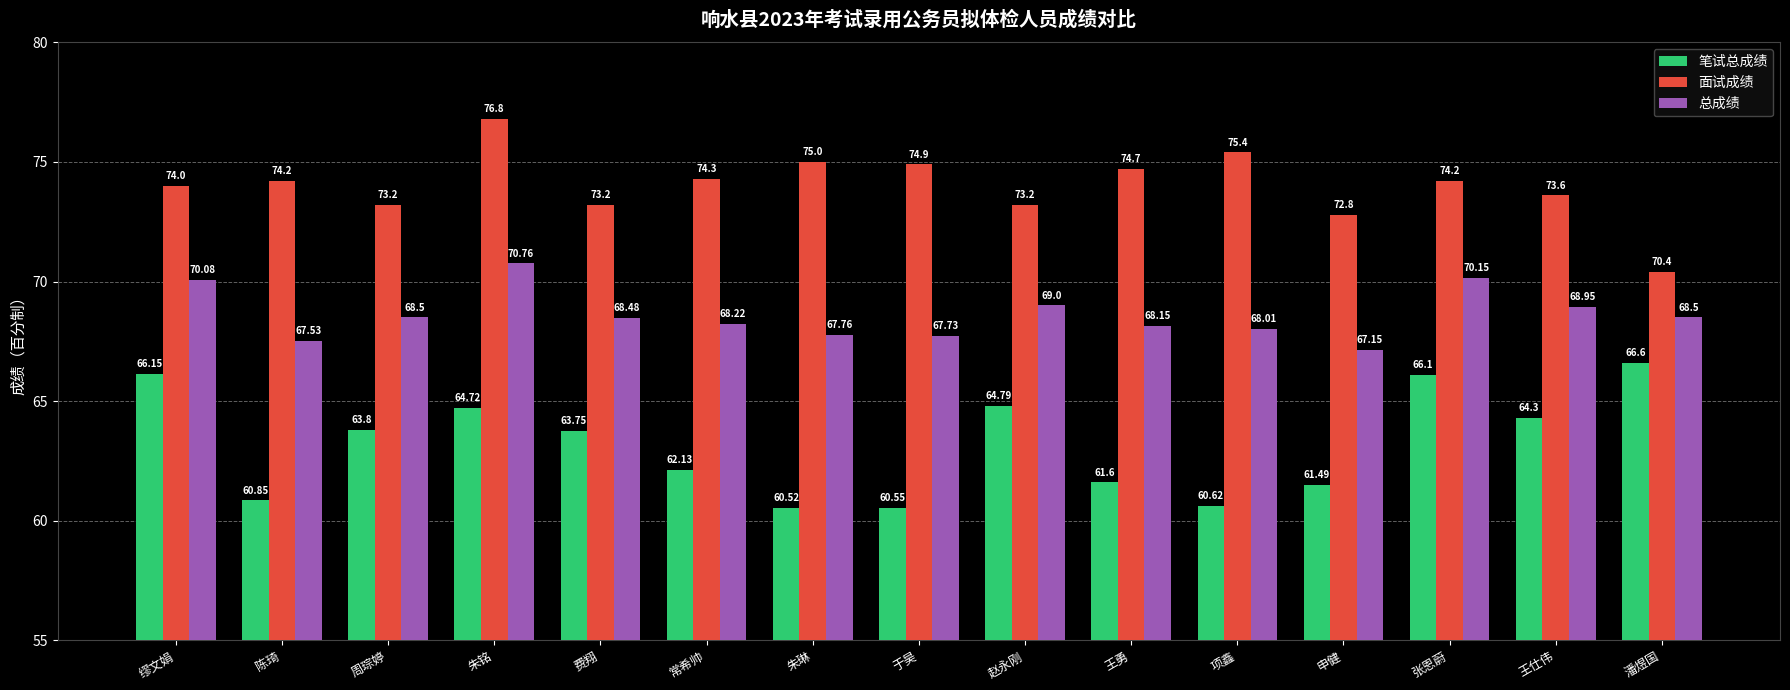

What is the spread (max minus min) of values at 周琮婷?

9.4